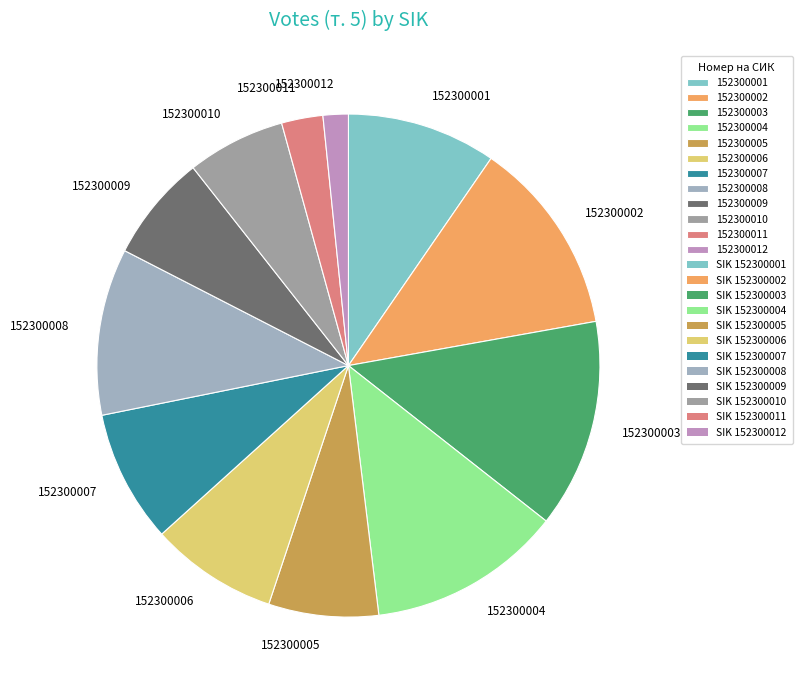

How many slices are in this pie chart?

12